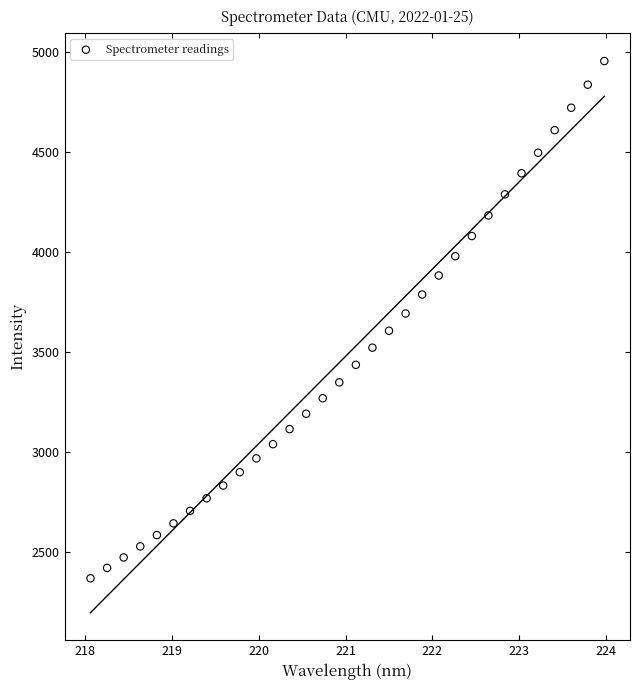

What is the range of Y values (max minus min)?

2586.6